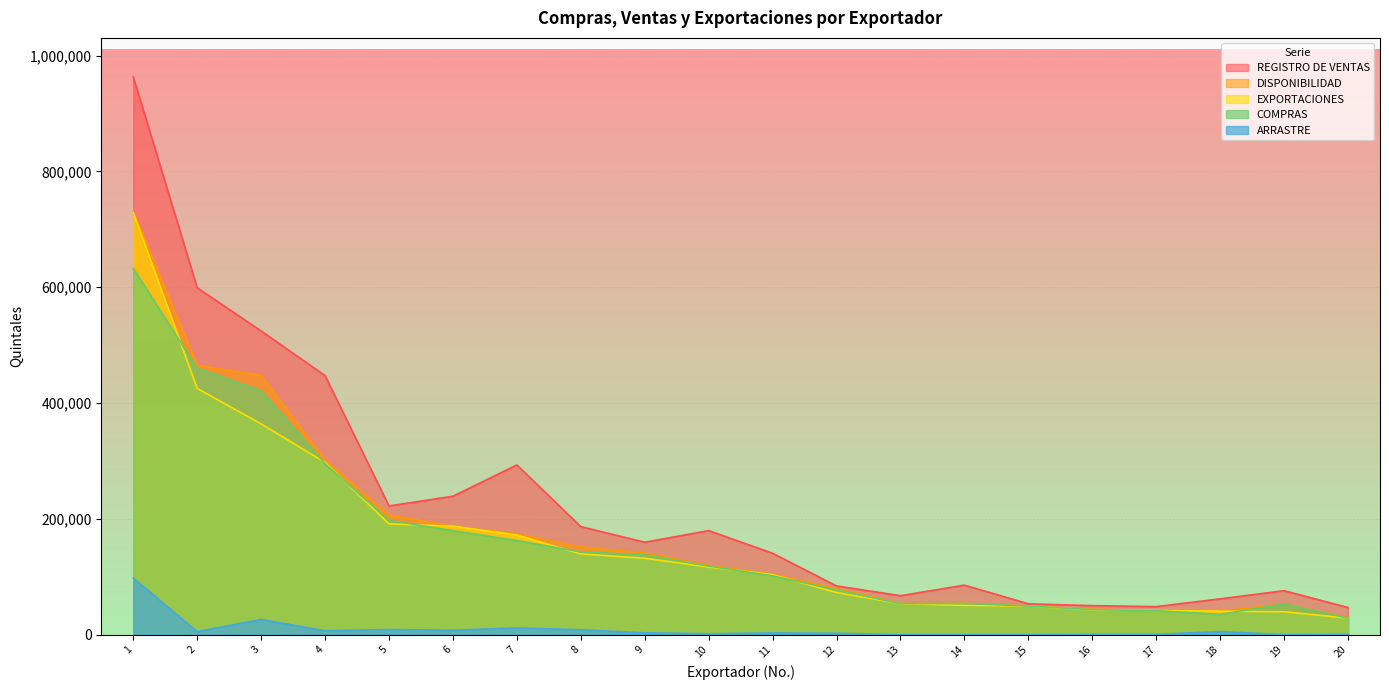

True or false: COMPRAS and ARRASTRE intersect in this chart.

False